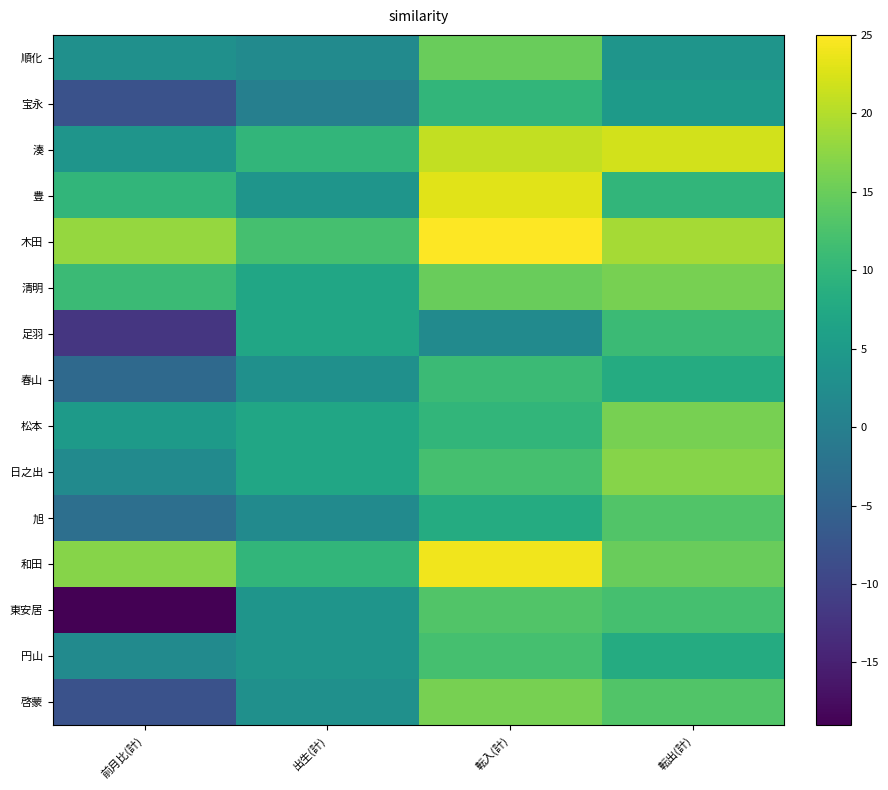

What is the minimum value shown in the chart?

-19